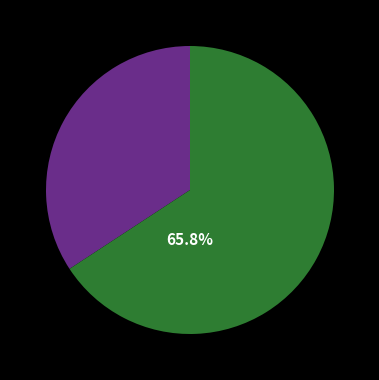

How many slices are in this pie chart?

2